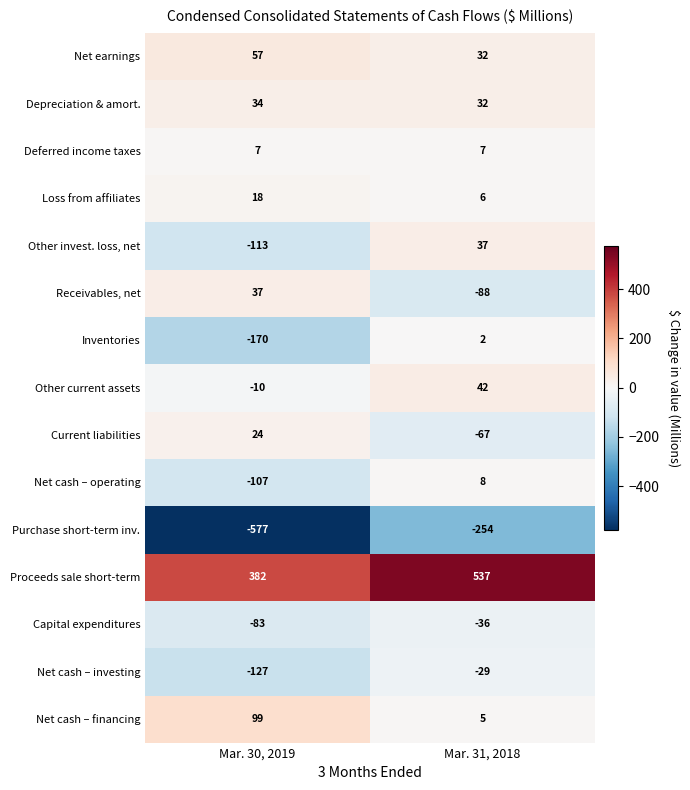

Where is Capital expenditures nearest to the value -59?

Mar. 31, 2018